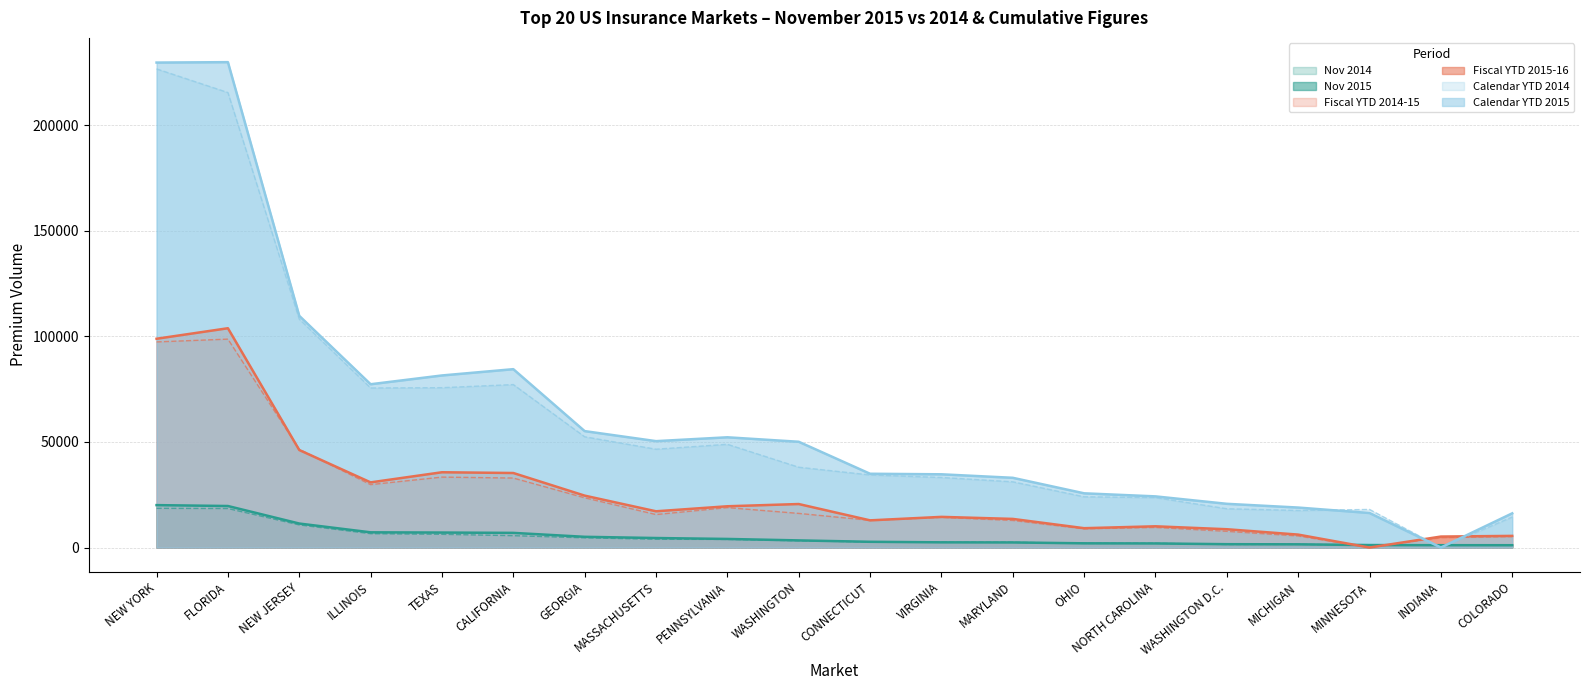

True or false: Fiscal YTD 2014-15 has more than 0 interior local peaks.

True